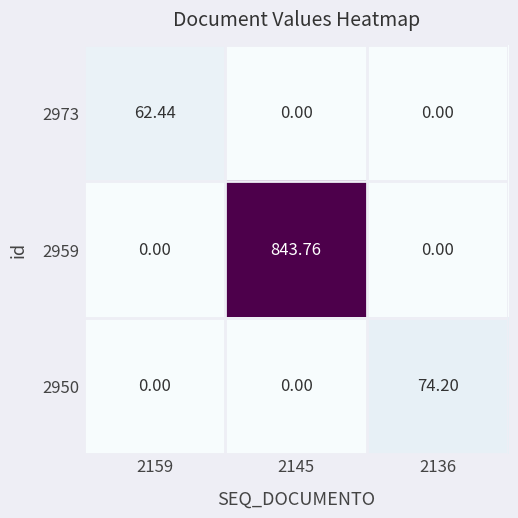

What is the maximum value shown in the chart?

843.8